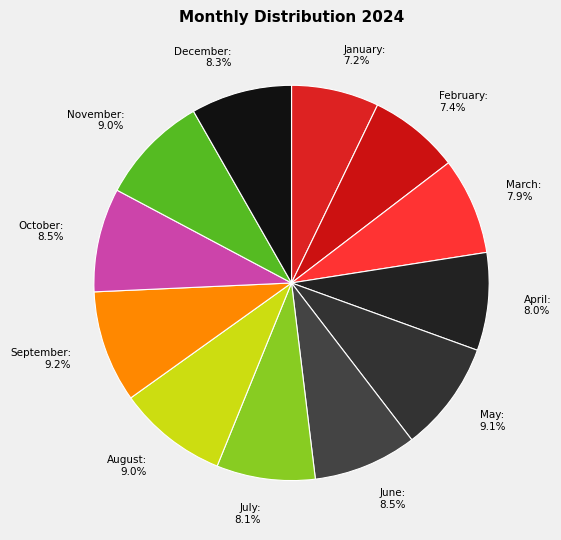

Does March account for over 50% of the chart?

No